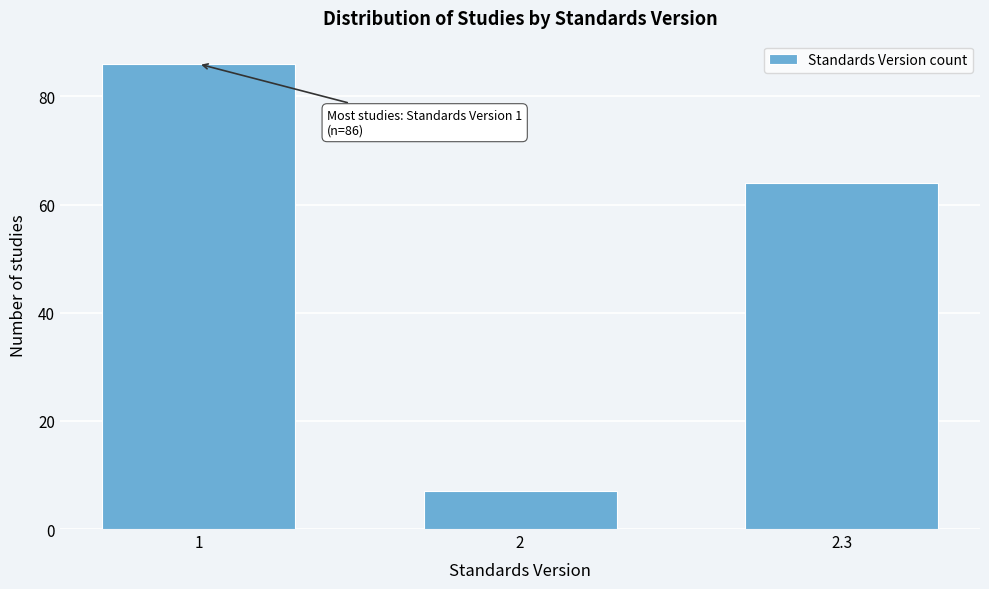

Reading left to right, what are all the values shown in this chart?

1=86	2=7	2.3=64